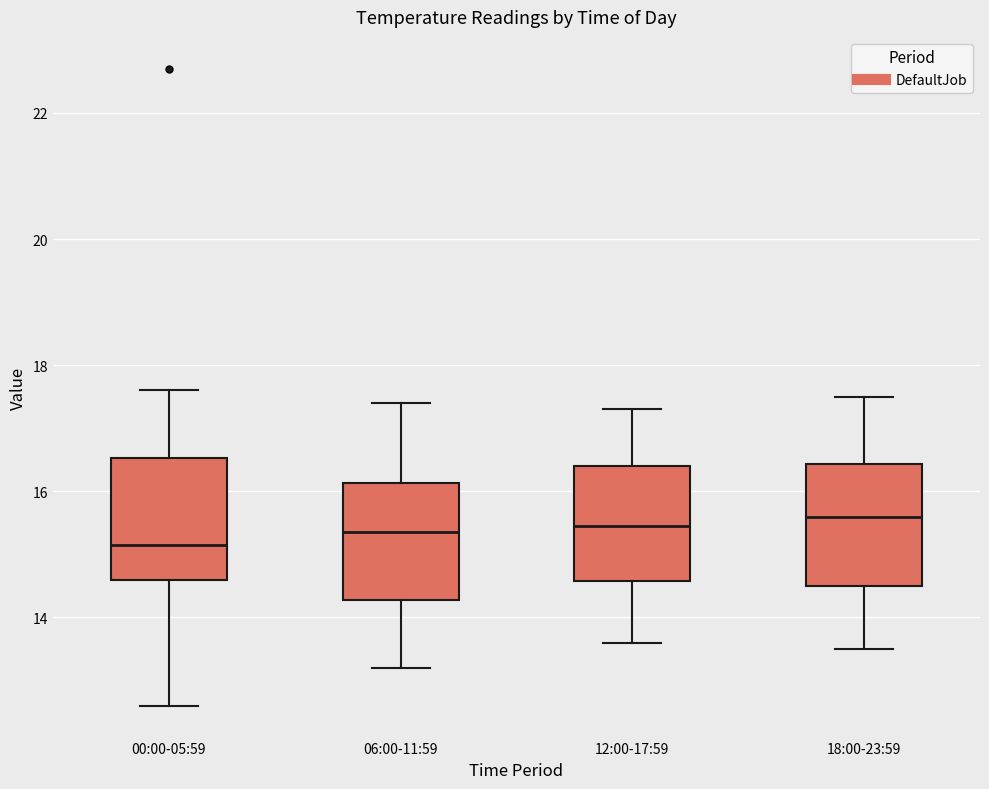

Where is the lower edge of the box for 00:00-05:59 on the y-axis? The values are not printed on the chart, so give them approximately, as read against the axis.

14.6